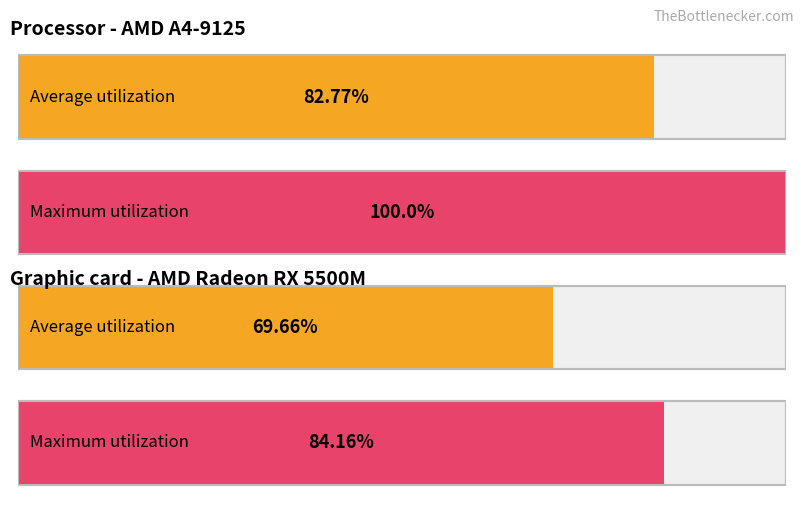

What is the average value of the Average utilization series?

76.2